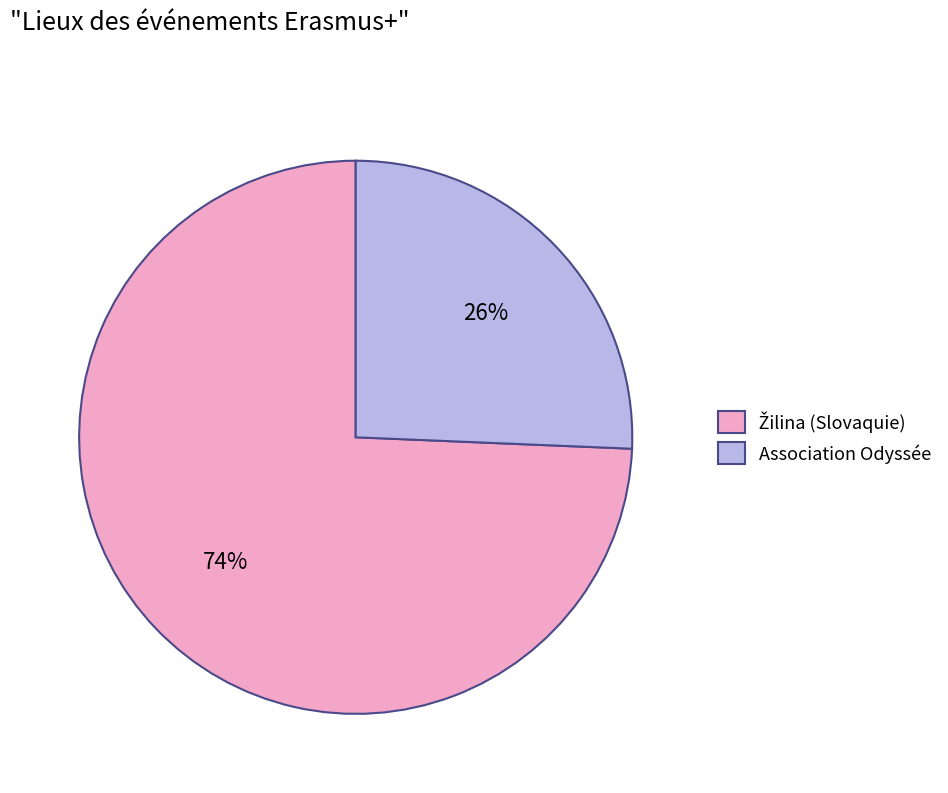

To the nearest percent, what portion does Association Odyssée represent?

26%